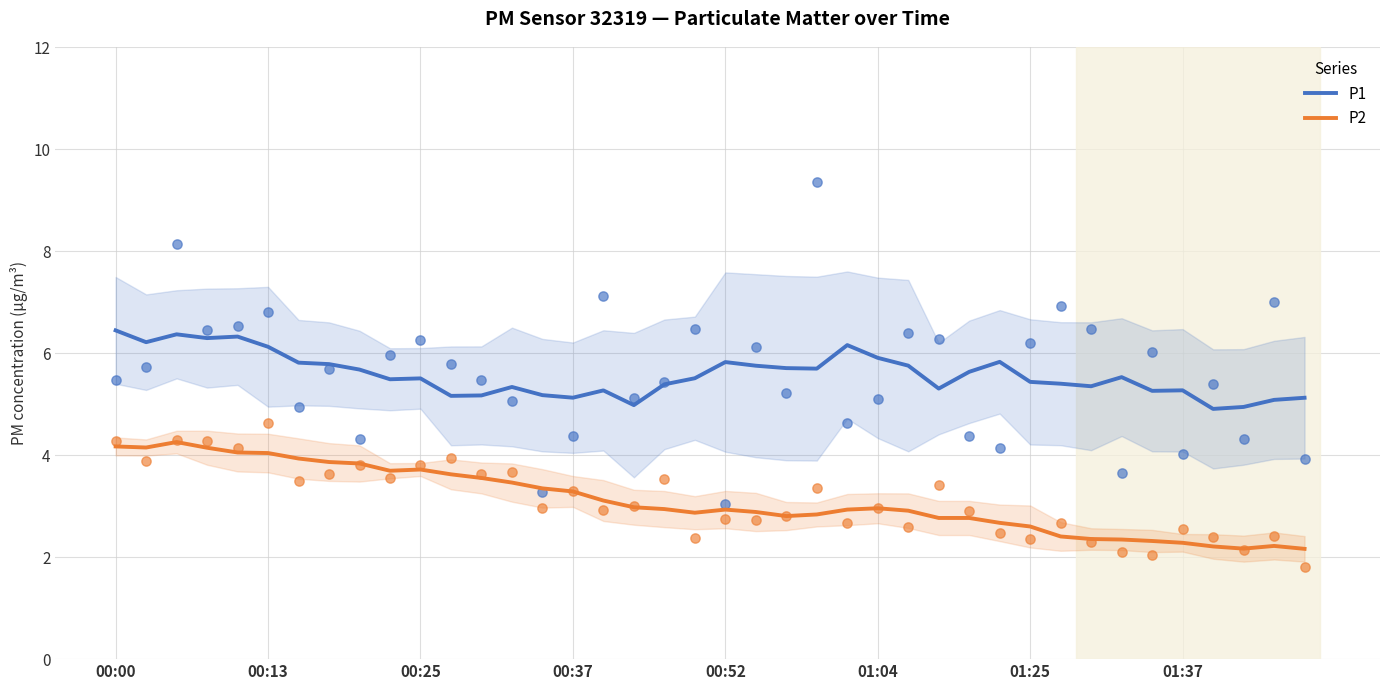

At how many categories does at least one series exceed 5?

37